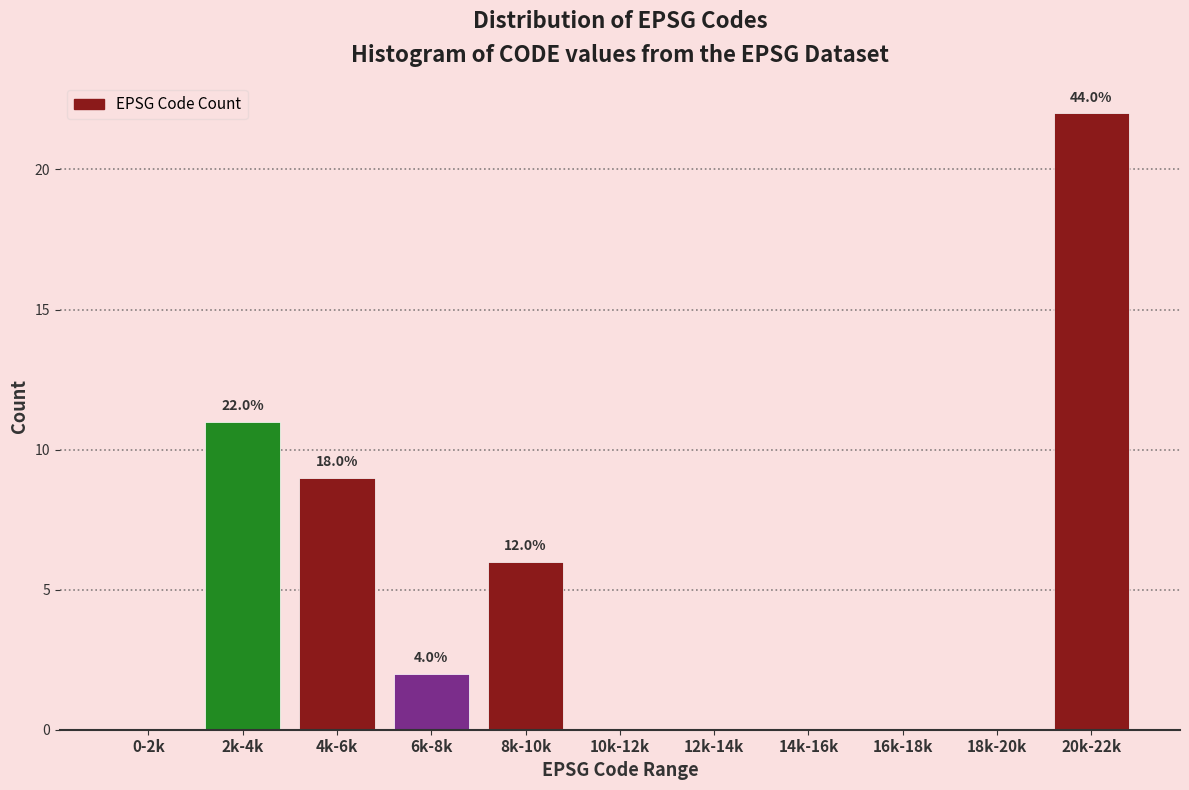

Reading left to right, transcribe all the data shown in this chart.

0-2k=0	2k-4k=11	4k-6k=9	6k-8k=2	8k-10k=6	10k-12k=0	12k-14k=0	14k-16k=0	16k-18k=0	18k-20k=0	20k-22k=22